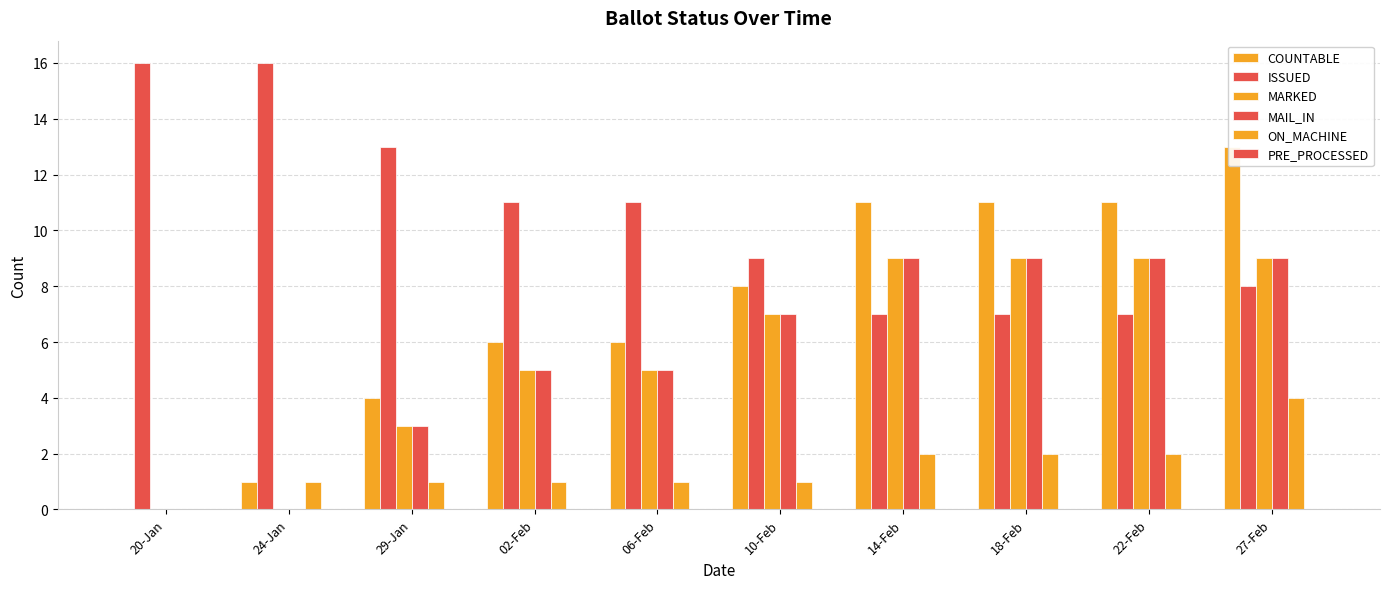

Which series has the largest range (max minus min)?

COUNTABLE